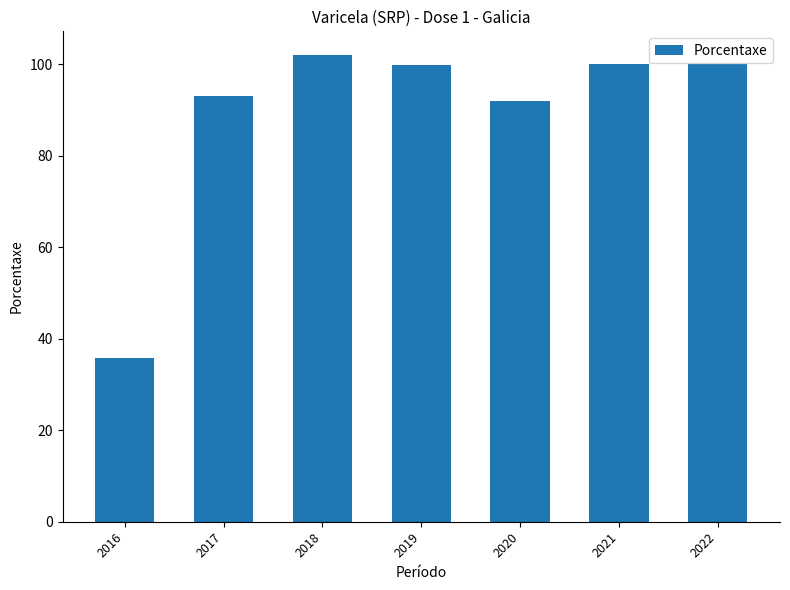

Is it true that the value at 2022 is 165.7?

False